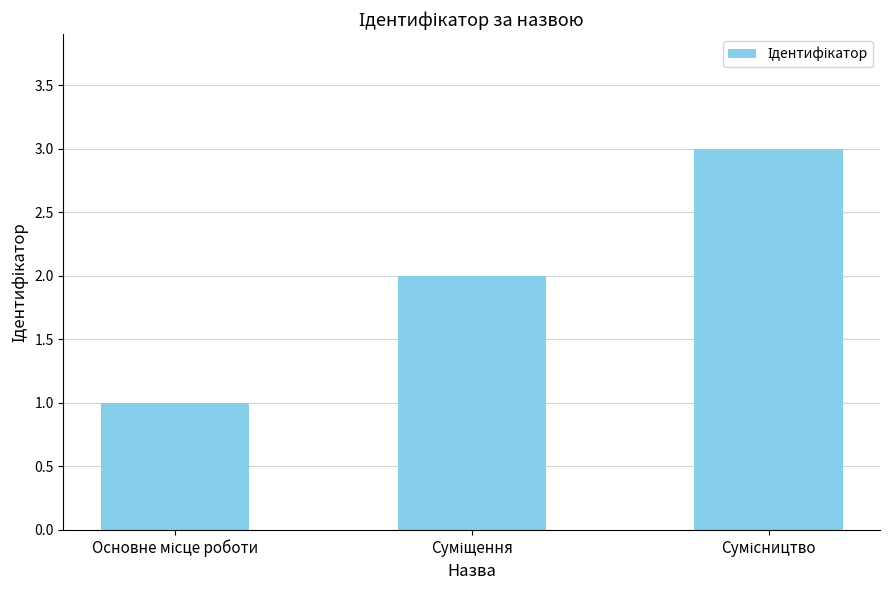

What is the maximum value shown in the chart?

3